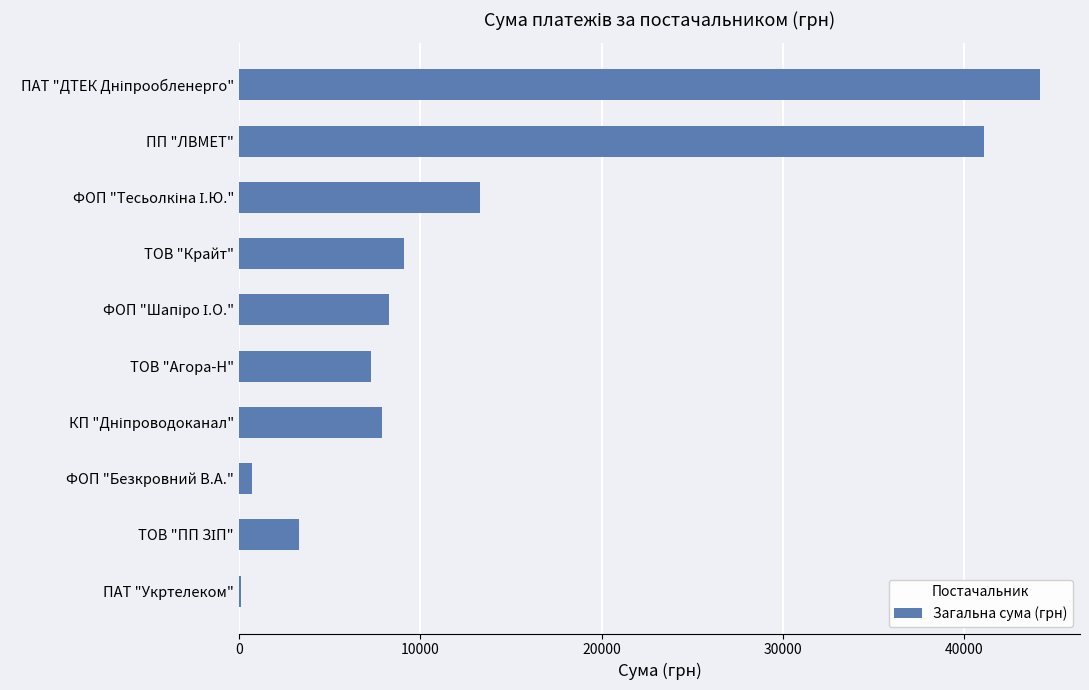

Which has a higher value, ТОВ "Крайт" or ТОВ "Агора-Н"?

ТОВ "Крайт"